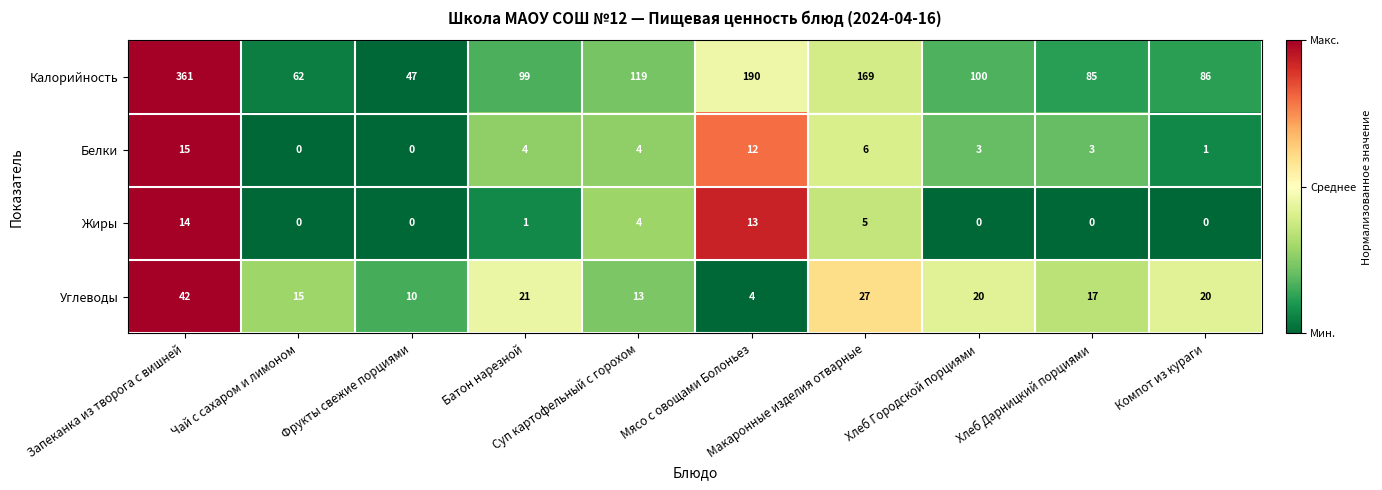

What is the greatest value displayed?

361